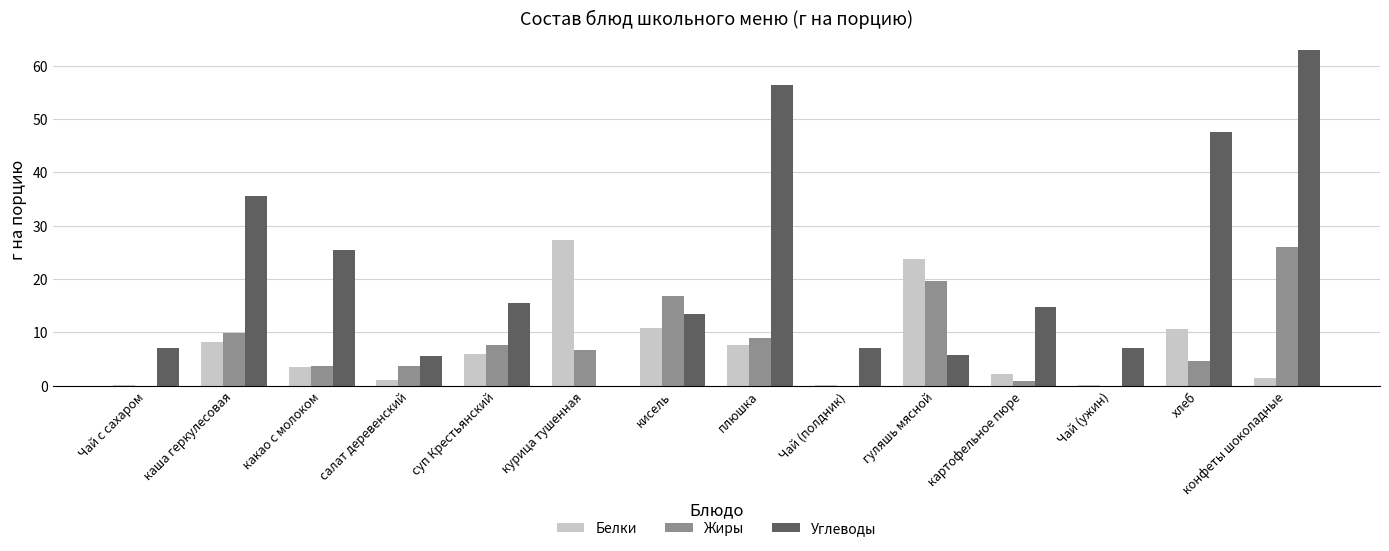

True or false: Белки has a value of 3.5 at какао с молоком.

True